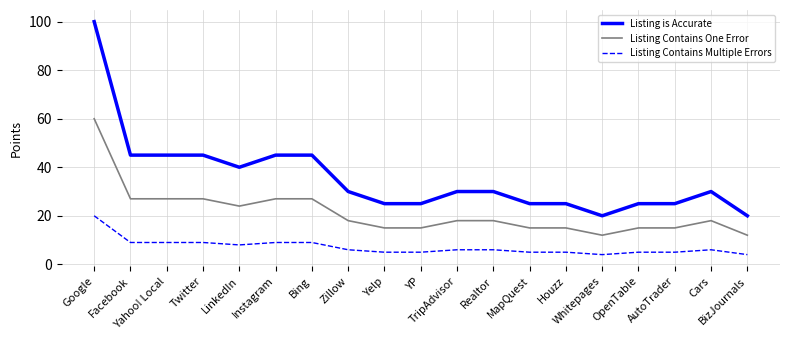

What is the sum of all Listing Contains One Error values?

405